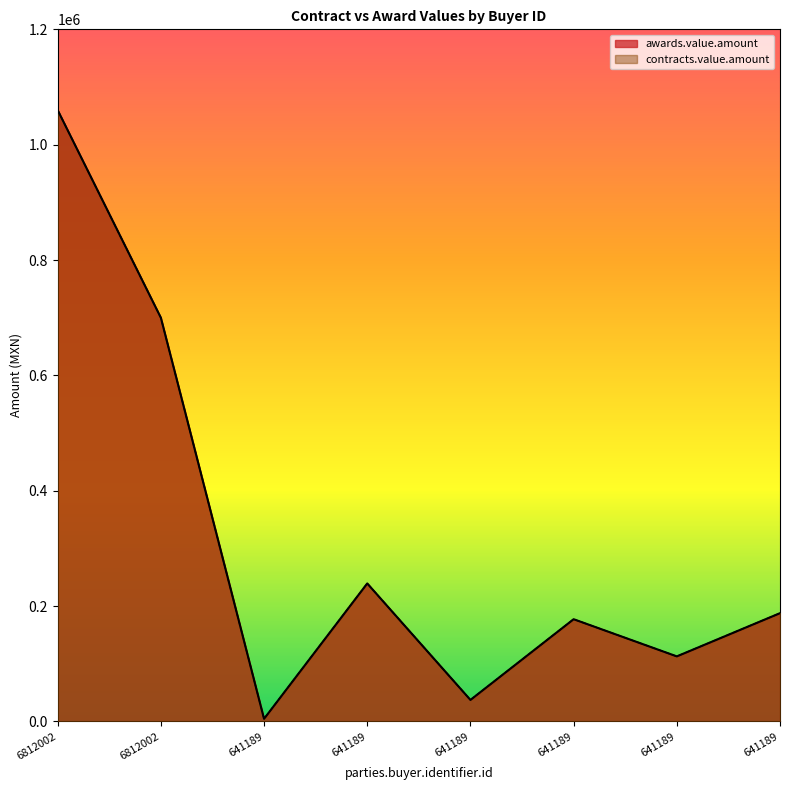

How many series are shown in this chart?

2